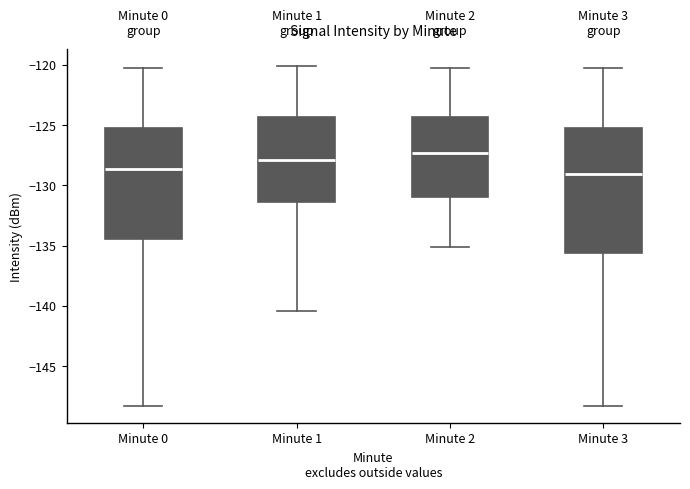

Which box's median line is the highest?

Minute 2